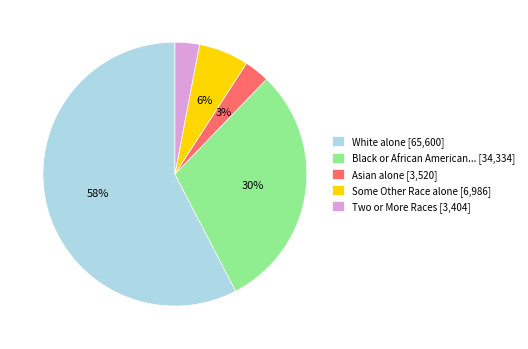

Does any single category account for the majority?

Yes